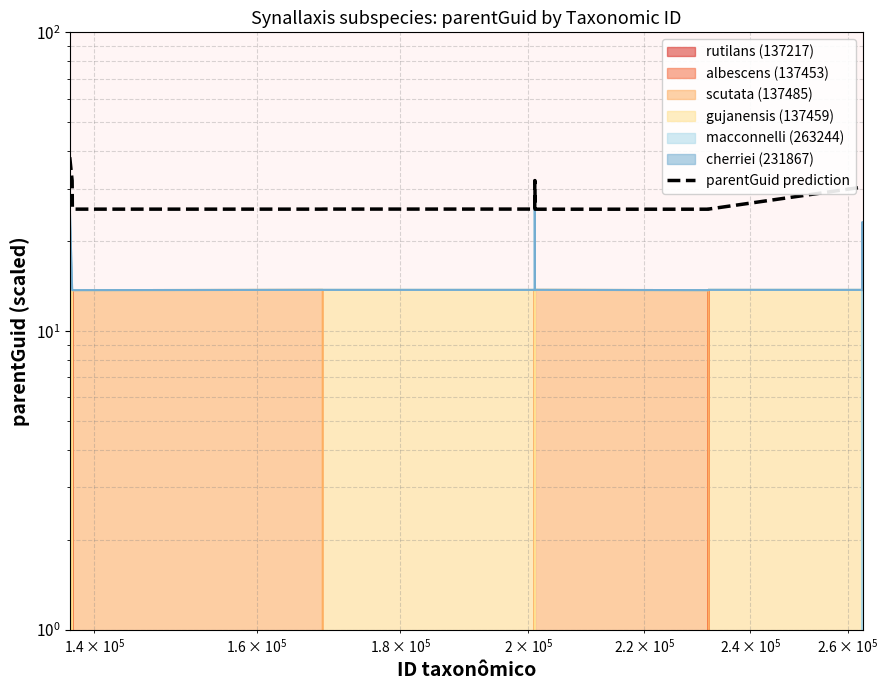

How many points are higher than both their immediate neighbors (excluding endpoints)?

4